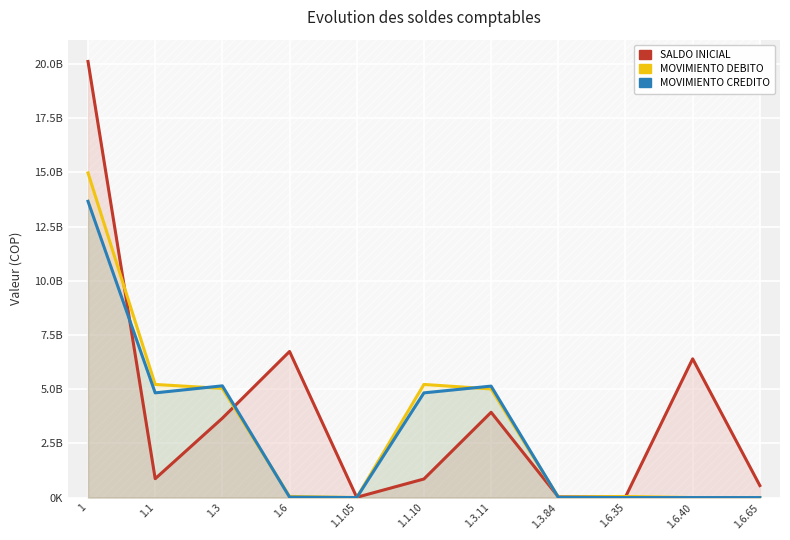

Which category has the lowest value across all series?

1.1.05